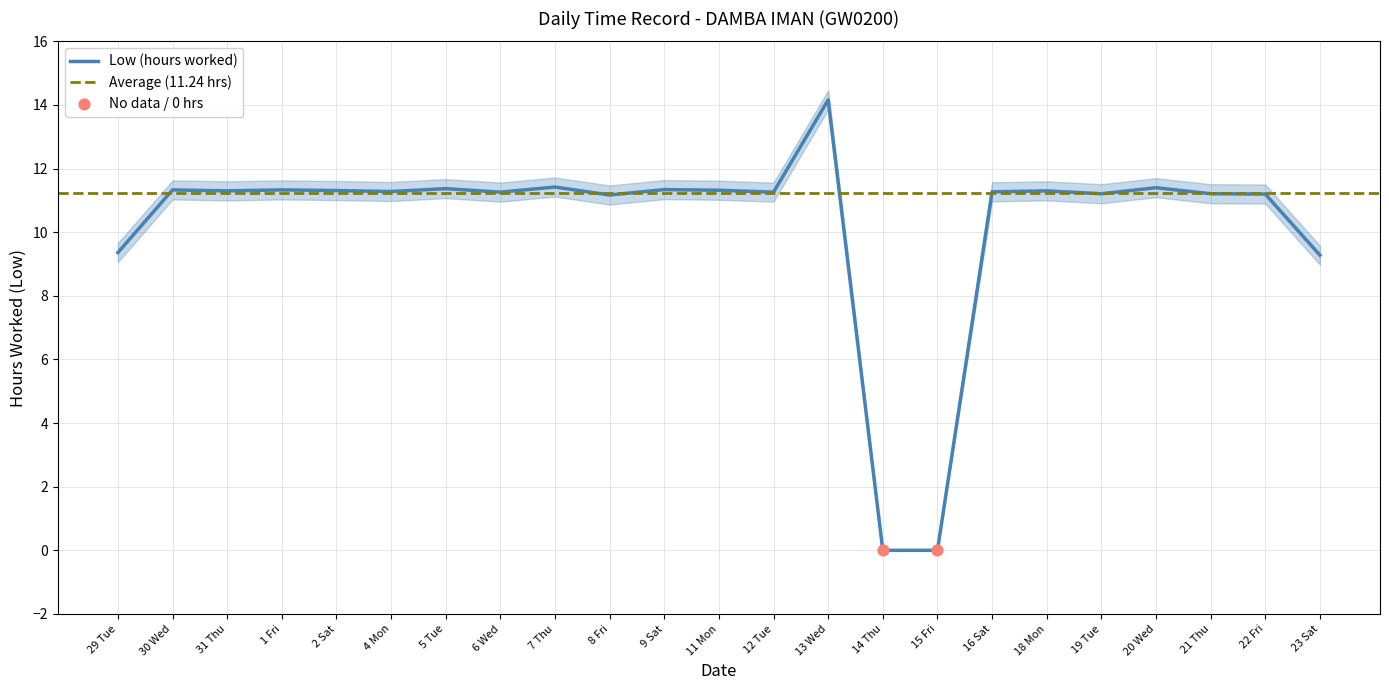

What is the change in value from 4 Mon to 9 Sat?

+0.1